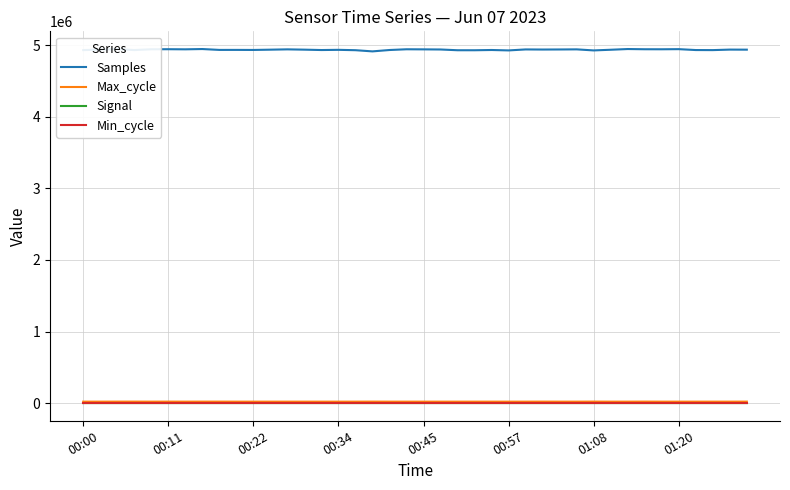

True or false: Samples and Min_cycle intersect in this chart.

False